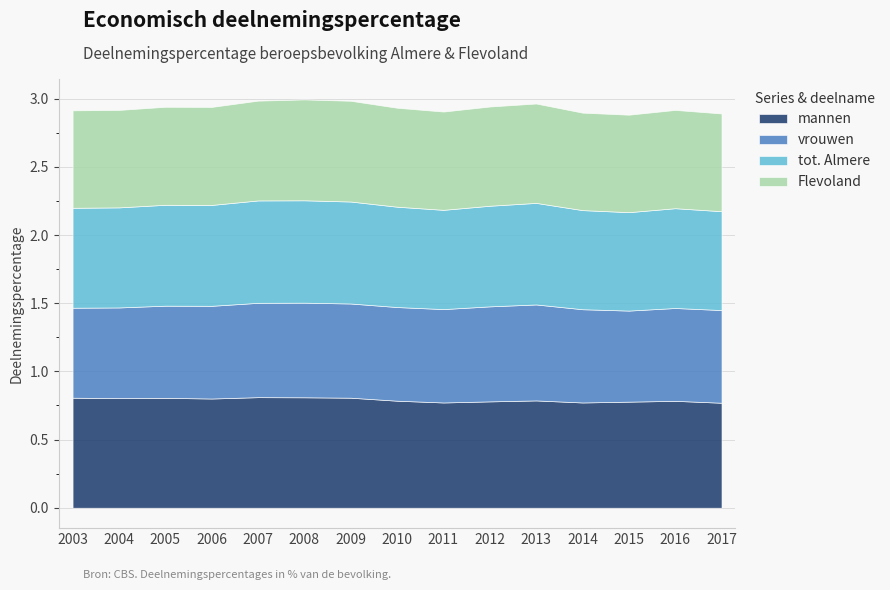

Between 2009 and 2015, which is larger?

2009